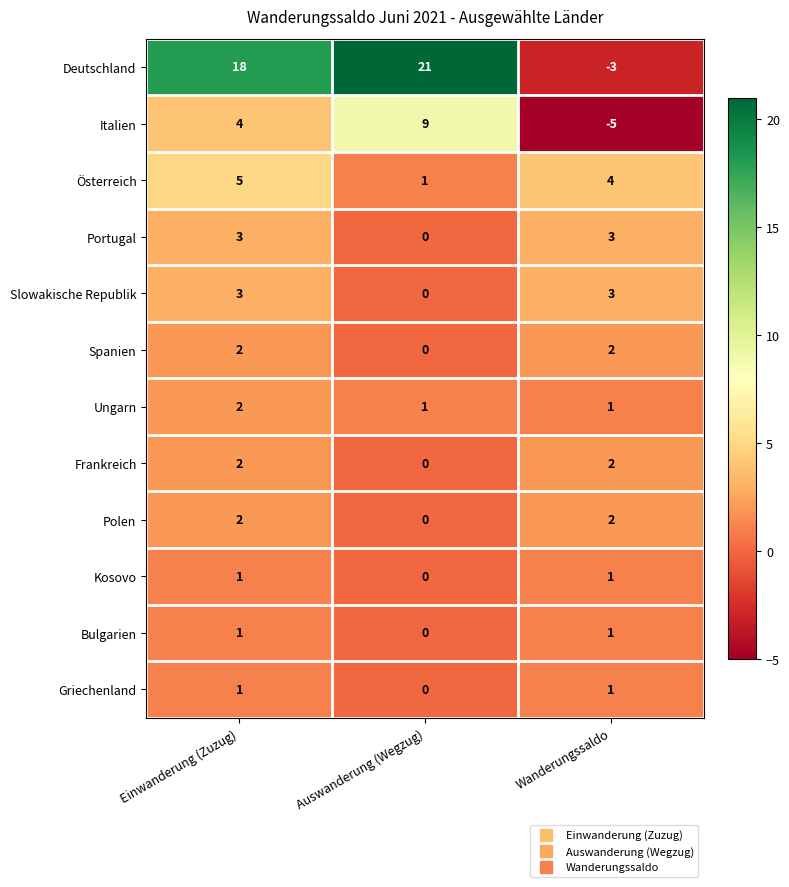

Is the value of Spanien at Auswanderung (Wegzug) greater than the value of Italien at Wanderungssaldo?

Yes